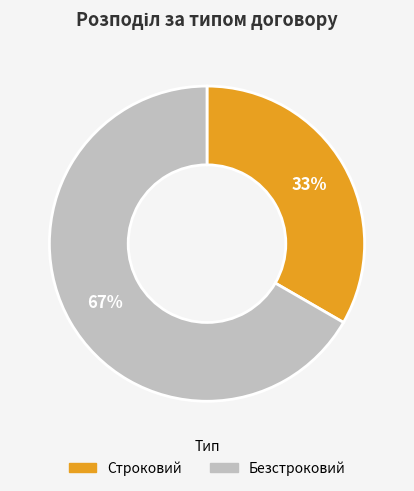

Rank the categories by value from highest to lowest.

Безстроковий, Строковий